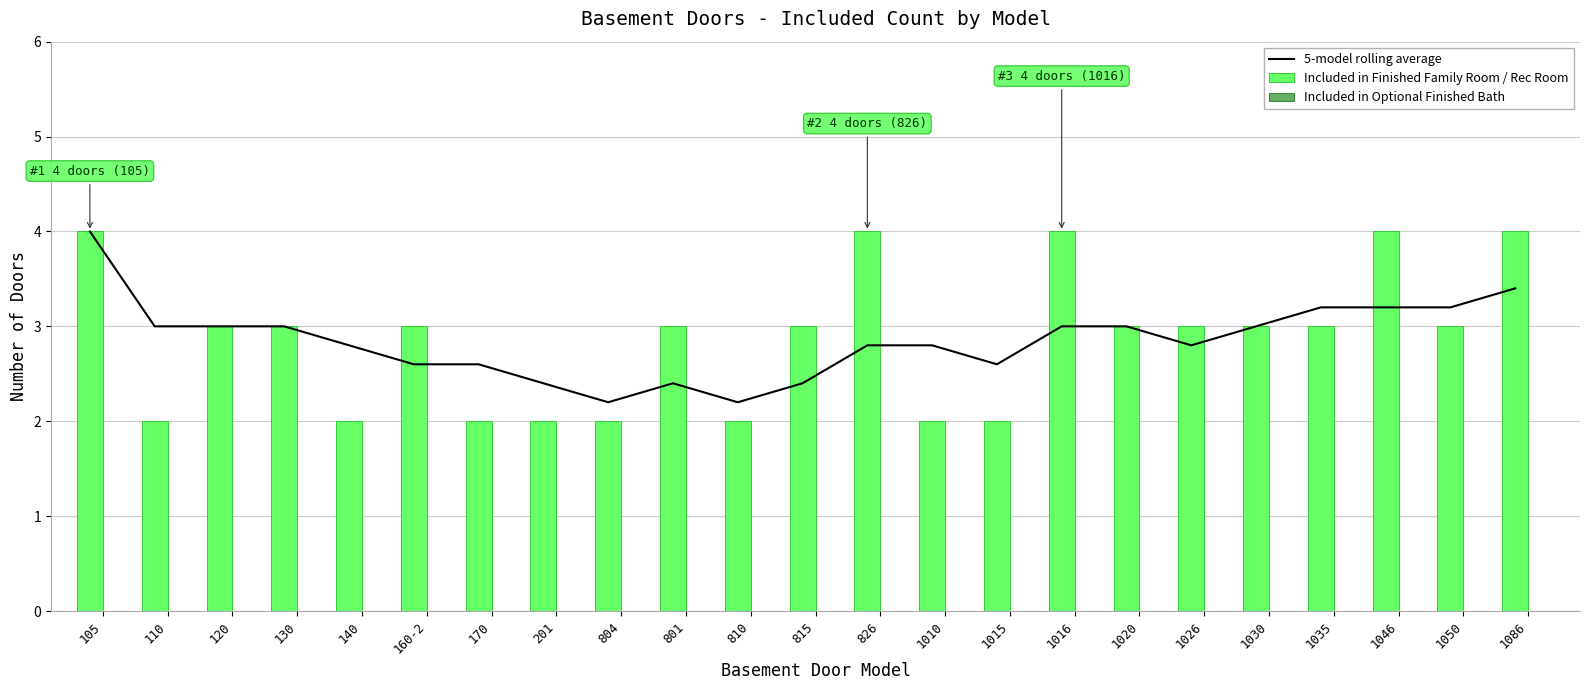

What is the difference between the second highest and second lowest values in the Included in Finished Family Room / Rec Room series?

2